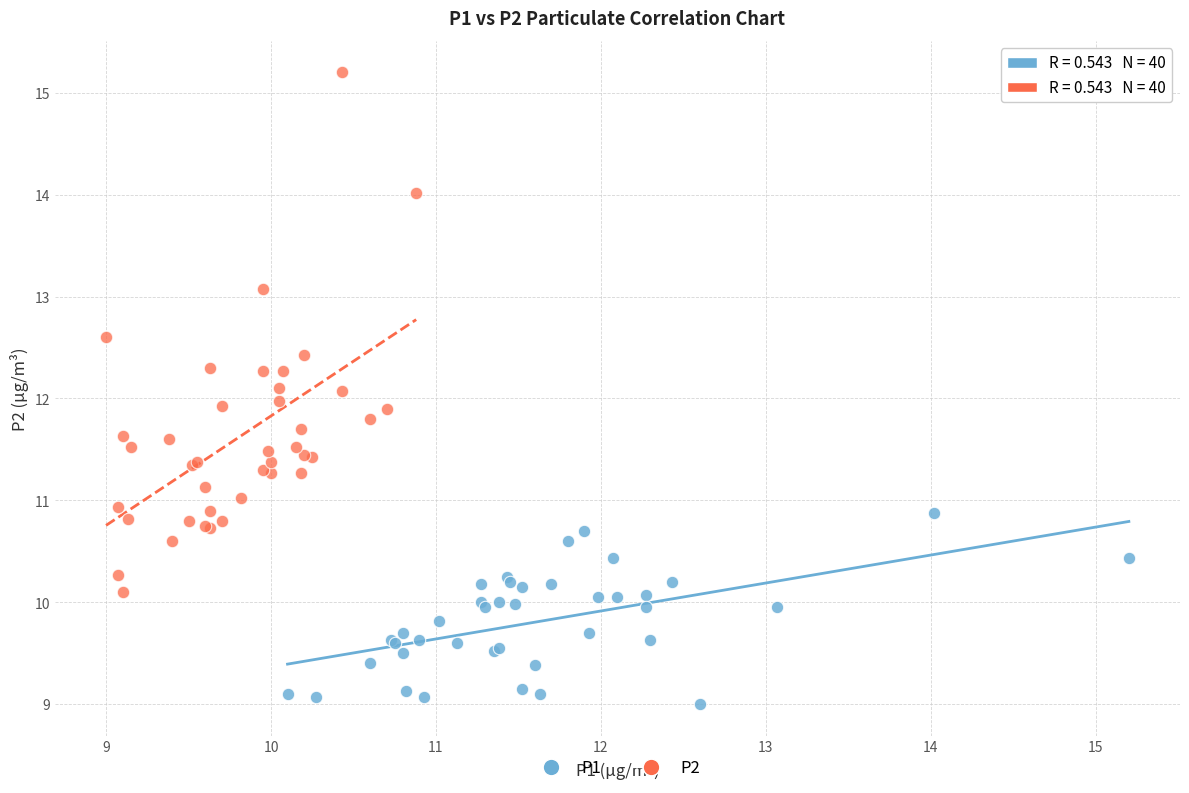

Which series has the largest Y range (max minus min)?

P2